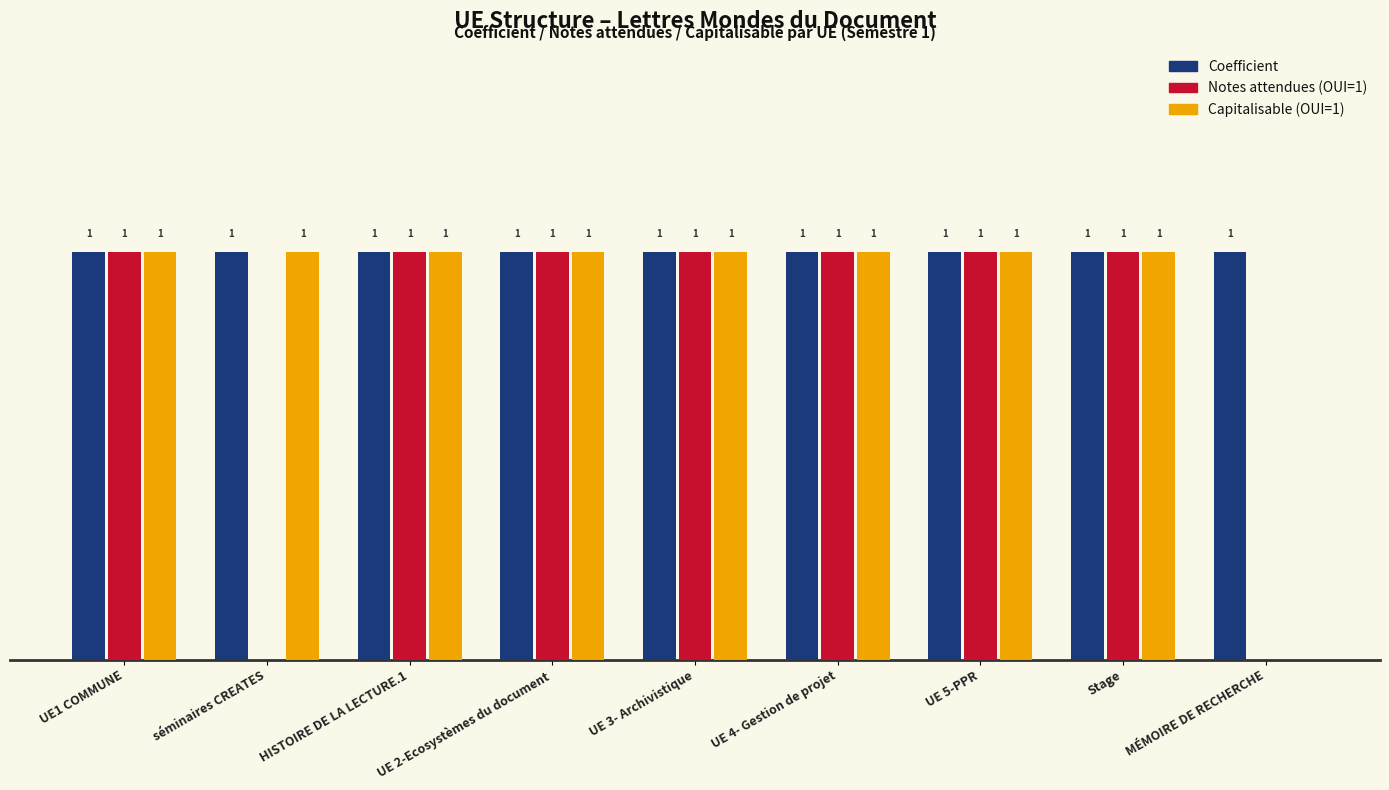

Where is Capitalisable (OUI=1) nearest to the value 0?

MÉMOIRE DE RECHERCHE